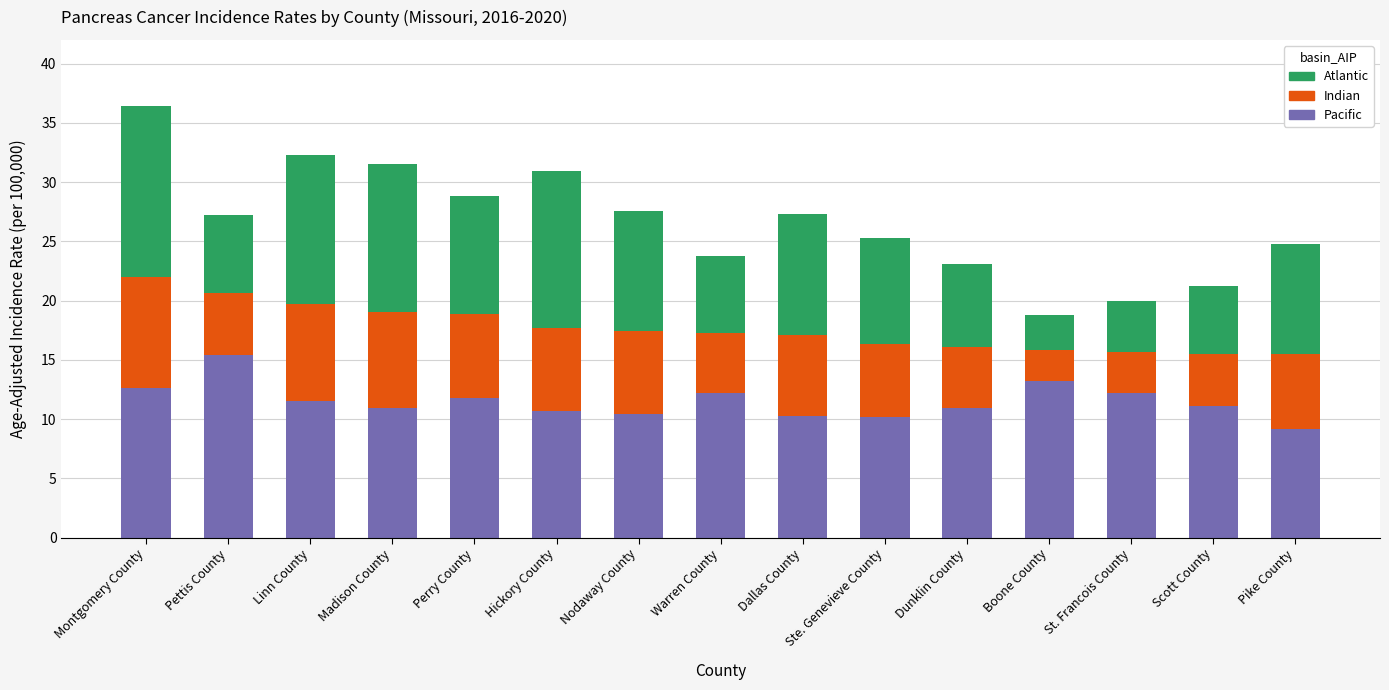

Does the chart contain stacked bars?

Yes